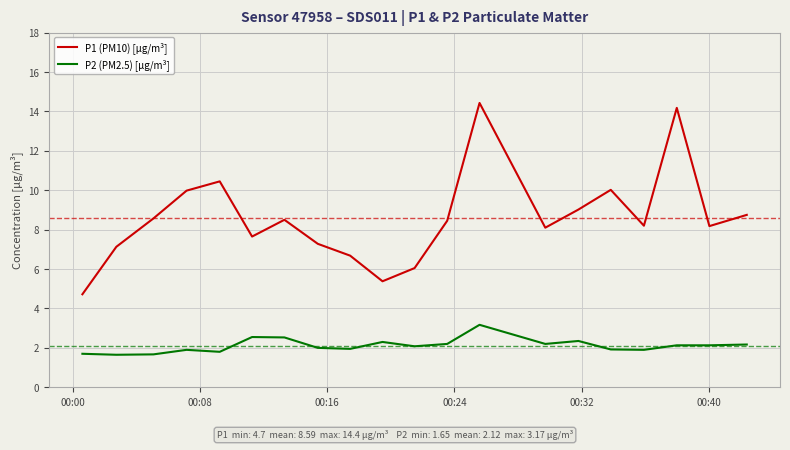

True or false: P2 (PM2.5) [µg/m³] and P1 (PM10) [µg/m³] intersect in this chart.

False